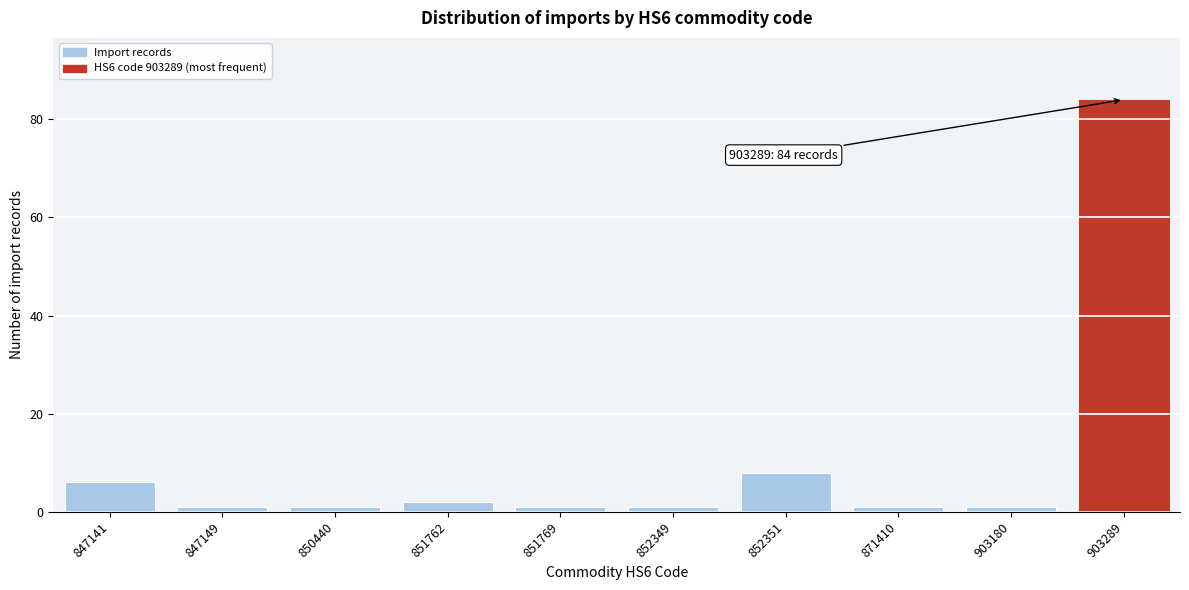

Reading left to right, transcribe all the data shown in this chart.

6	1	1	2	1	1	8	1	1	84